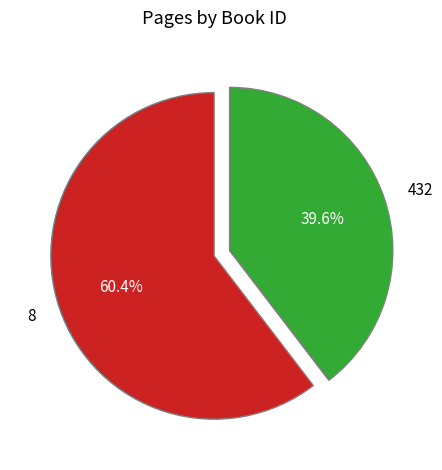

Rank the categories by value from lowest to highest.

432, 8